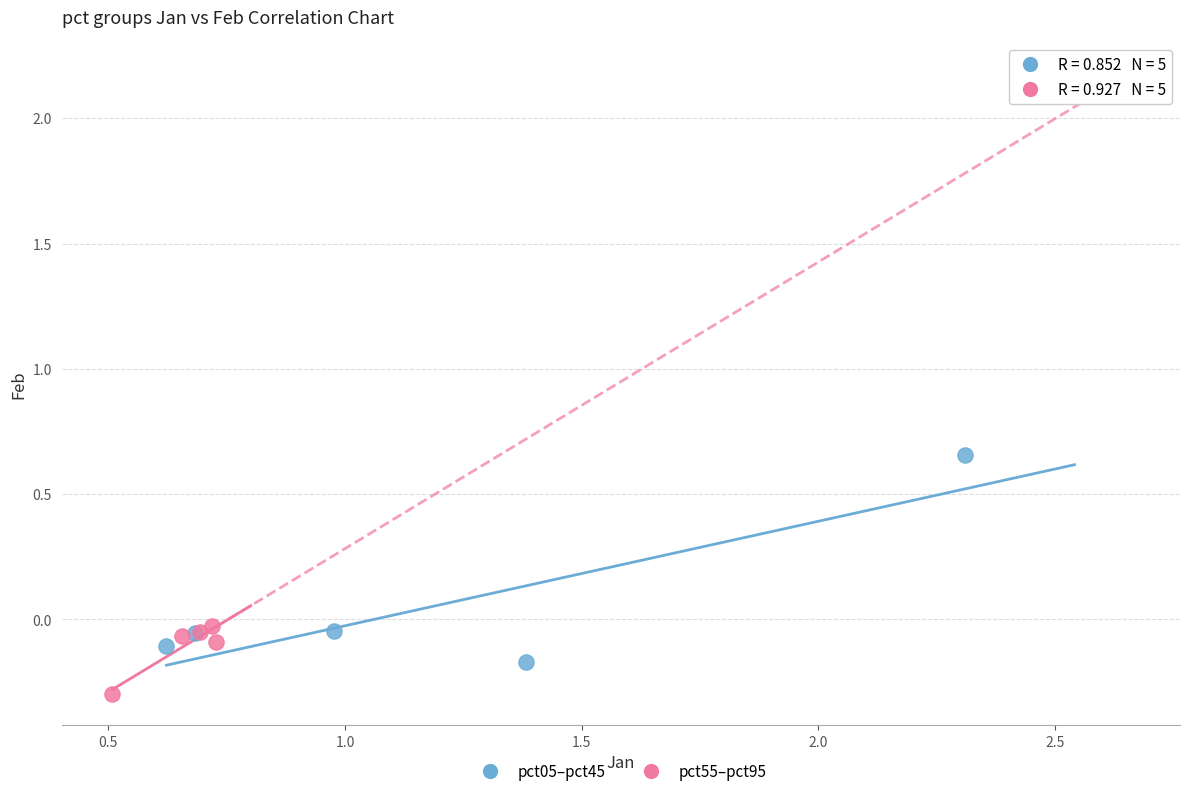

Which series has the largest Y range (max minus min)?

pct05–pct45